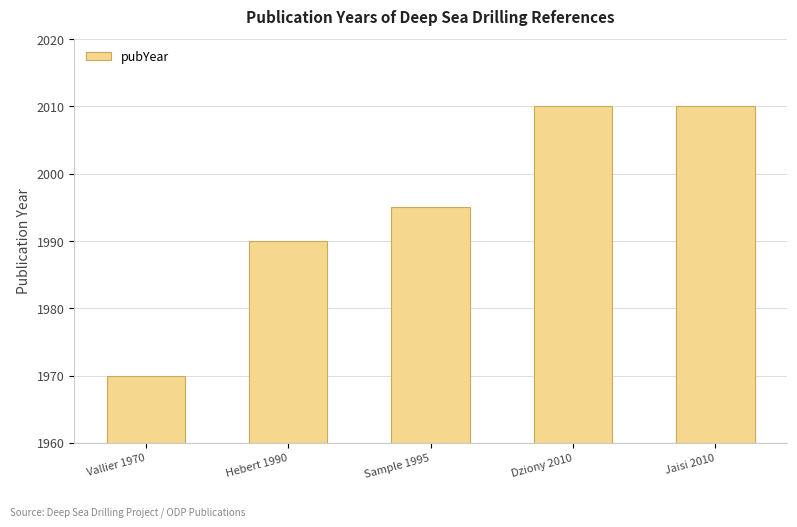

Reading left to right, list all the values displayed in this chart.

1970	1990	1995	2010	2010